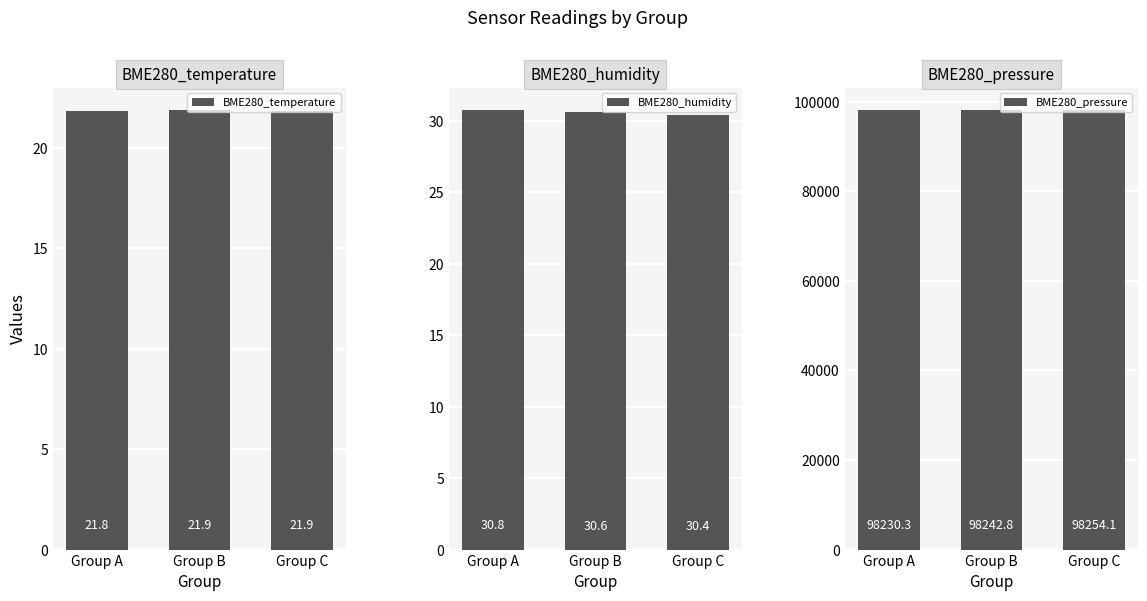

Rank the series at Group B from highest to lowest value.

BME280_pressure, BME280_humidity, BME280_temperature